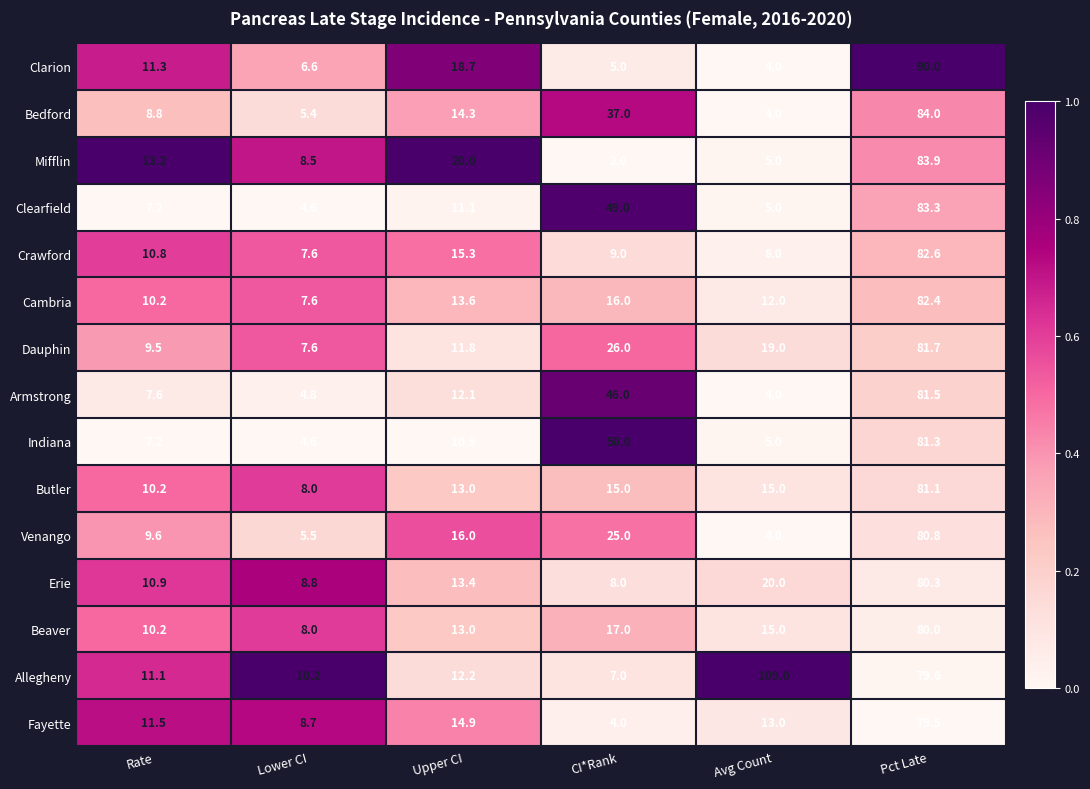

At which label does Butler reach its minimum?

Lower CI